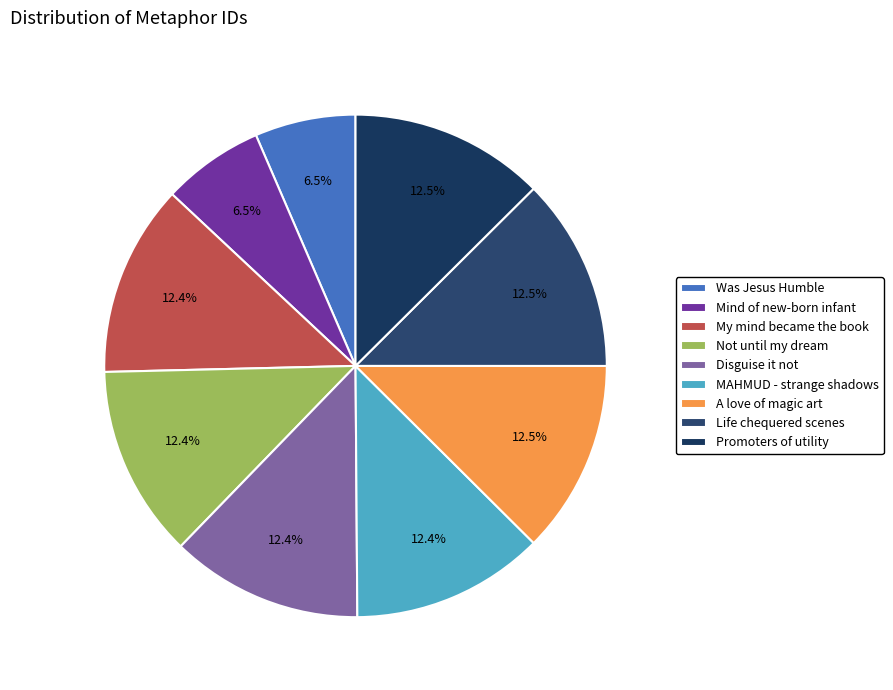

What is the change in value from MAHMUD - strange shadows to Life chequered scenes?

+41